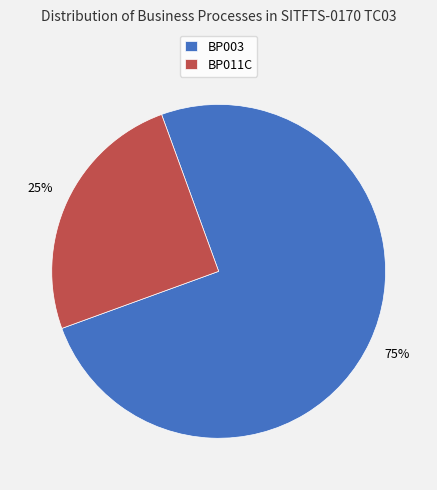

What is the largest slice in the pie chart?

BP003